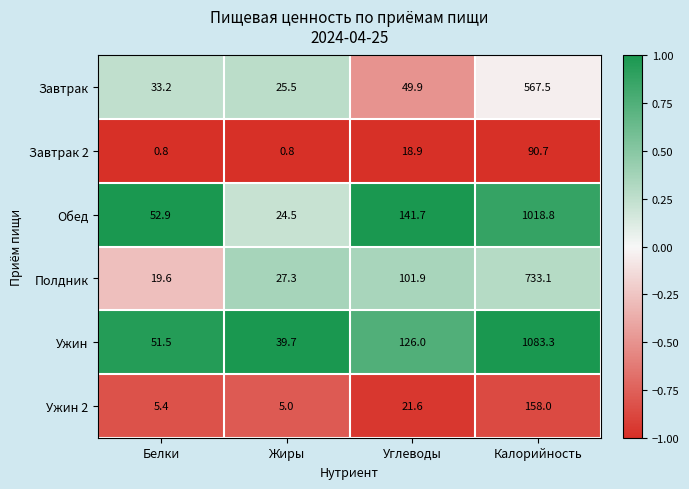

Reading left to right, list all the values displayed in this chart.

Завтрак: Белки=33.2	Жиры=25.5	Углеводы=49.9	Калорийность=567.5
Завтрак 2: Белки=0.8	Жиры=0.8	Углеводы=18.9	Калорийность=90.7
Обед: Белки=52.9	Жиры=24.5	Углеводы=141.7	Калорийность=1018.8
Полдник: Белки=19.6	Жиры=27.3	Углеводы=101.9	Калорийность=733.1
Ужин: Белки=51.5	Жиры=39.7	Углеводы=126.0	Калорийность=1083.3
Ужин 2: Белки=5.4	Жиры=5.0	Углеводы=21.6	Калорийность=158.0